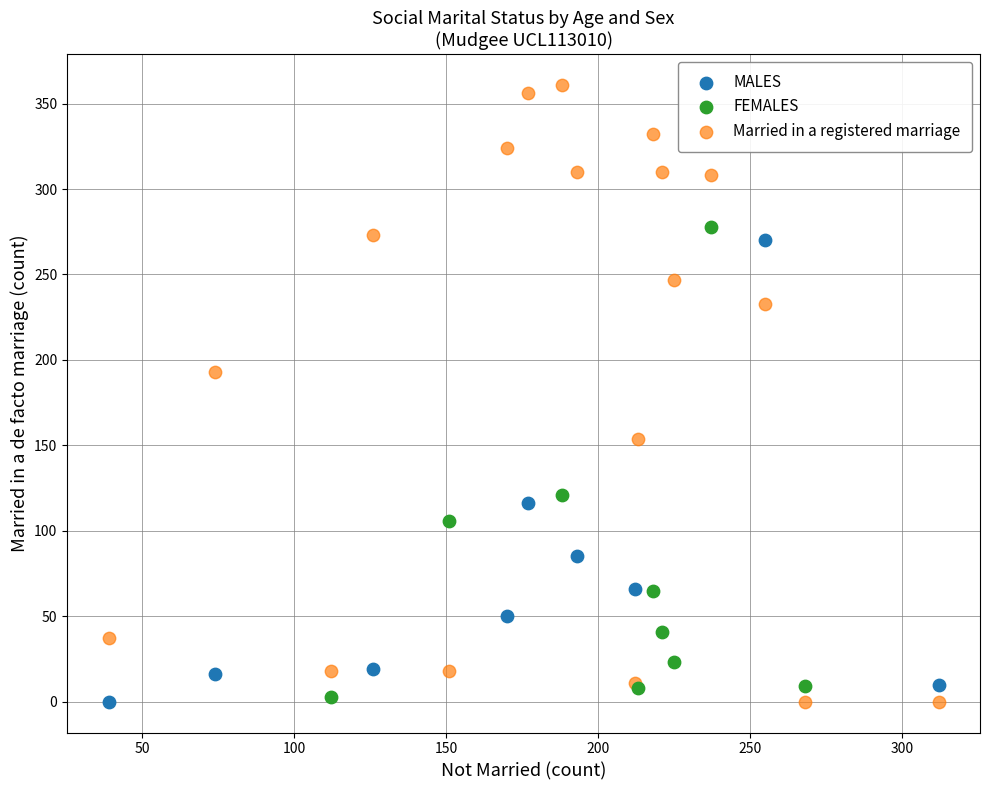

Which series has the largest Y range (max minus min)?

Married in a registered marriage